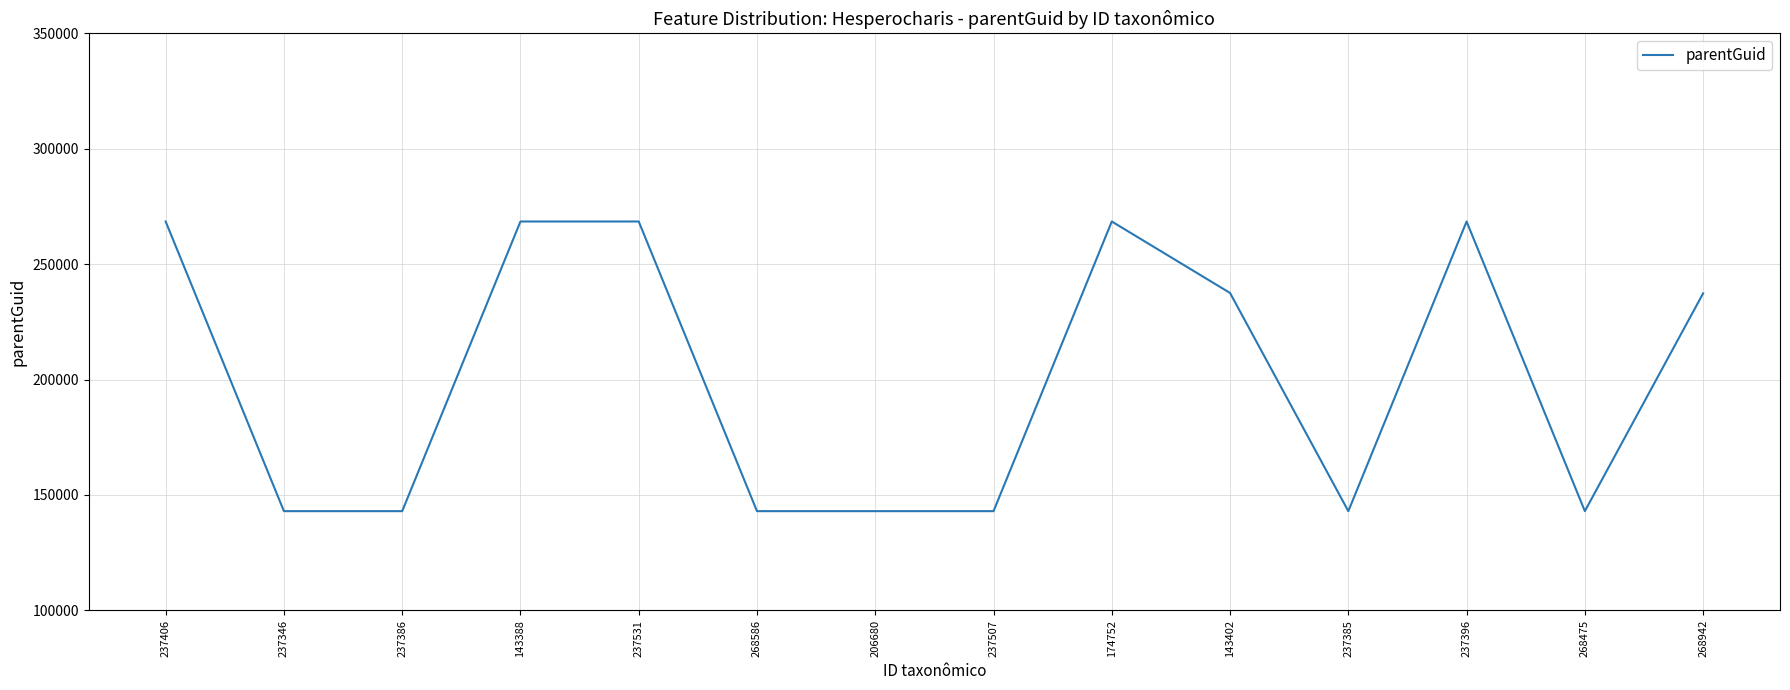

The value at 143388 is 81713. True or false?

False